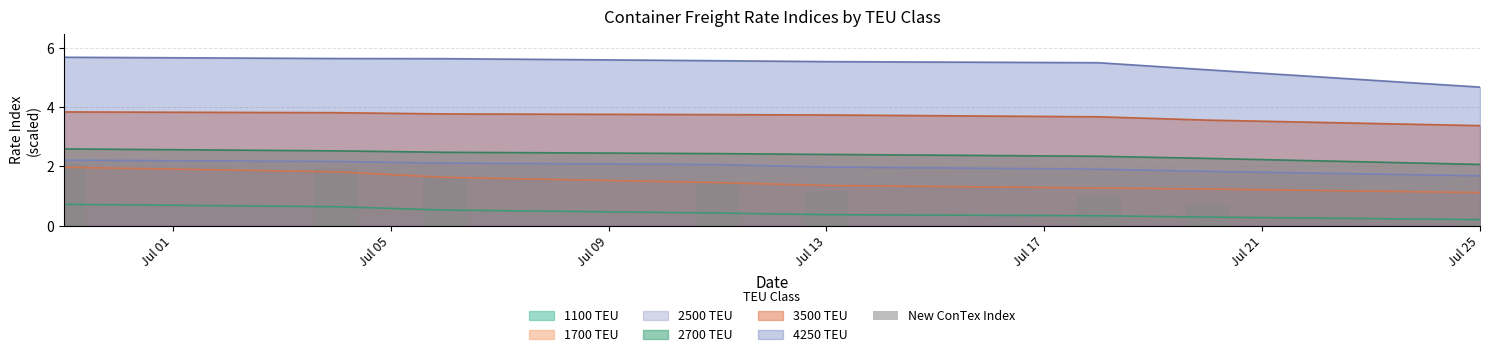

The 2500 TEU series shows 2.7 at Jul 25. True or false?

False